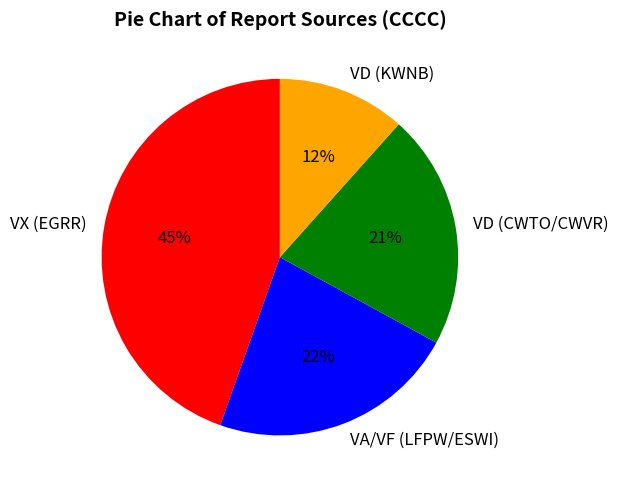

How many segments does this pie chart have?

4